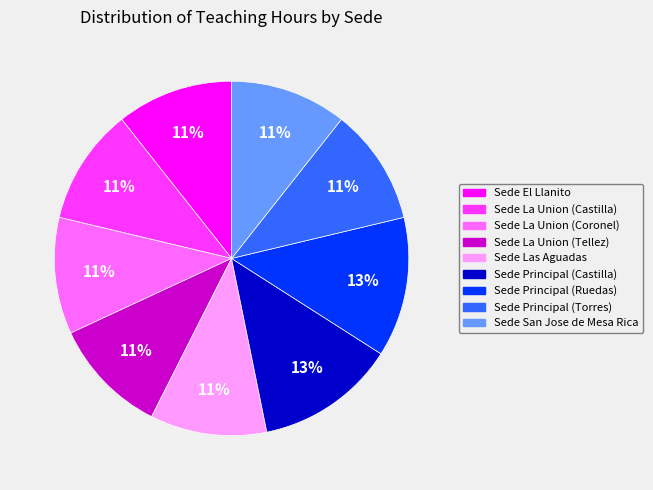

What is the ratio of the value at Sede La Union (Castilla) to the value at Sede El Llanito?

1.0